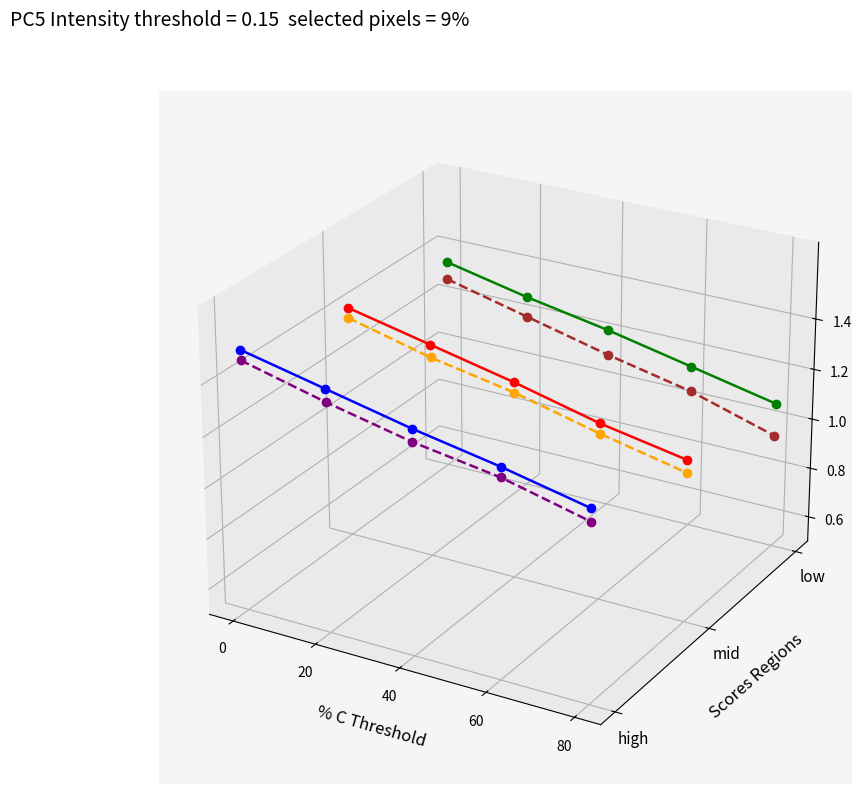

True or false: HO-mid and AB-low cross at least once.

False